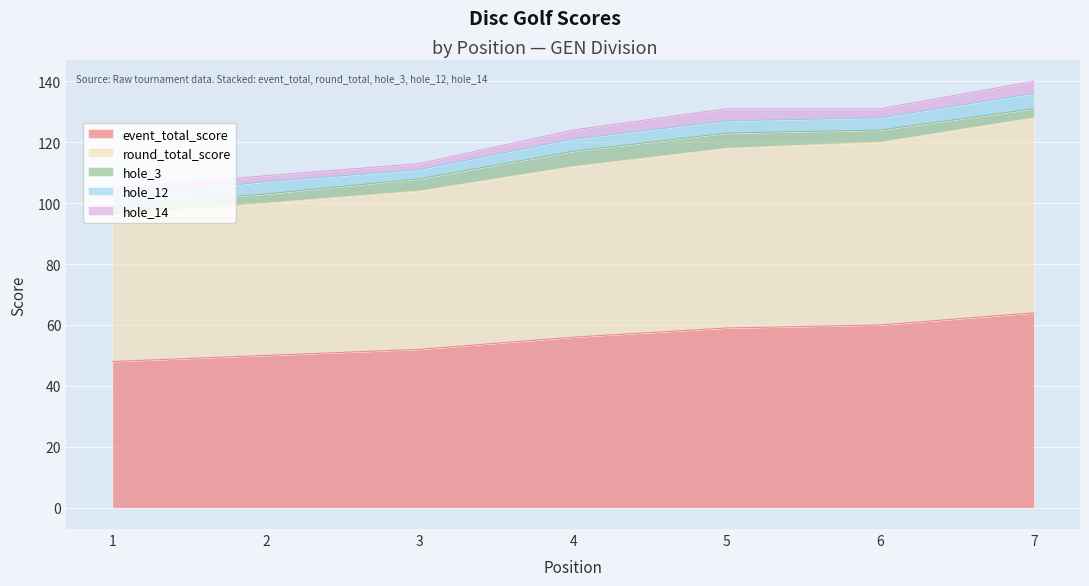

Reading left to right, transcribe all the data shown in this chart.

event_total_score: 48	50	52	56	59	60	64
round_total_score: 48	50	52	56	59	60	64
hole_3: 3	3	4	5	5	4	3
hole_12: 3	4	3	4	4	4	5
hole_14: 3	2	2	3	4	3	4